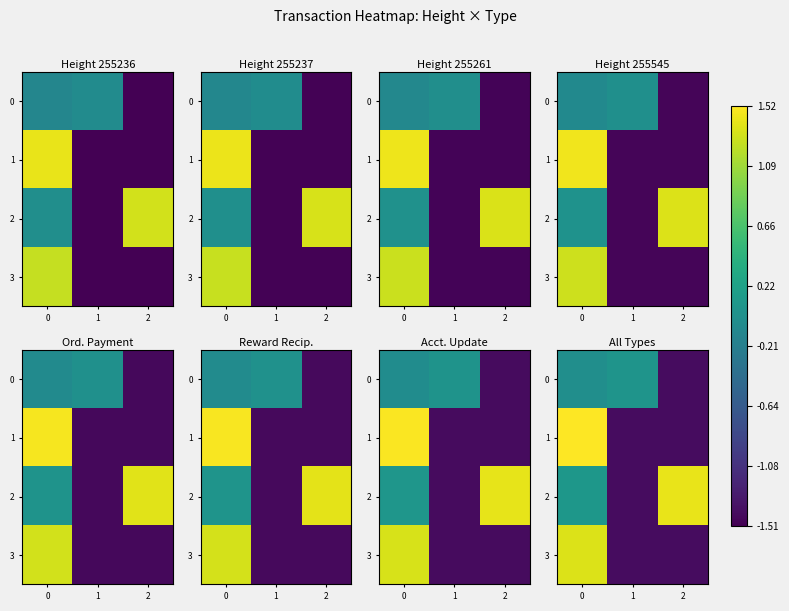

Rank the series at 0 from lowest to highest value.

0, 2, 3, 1